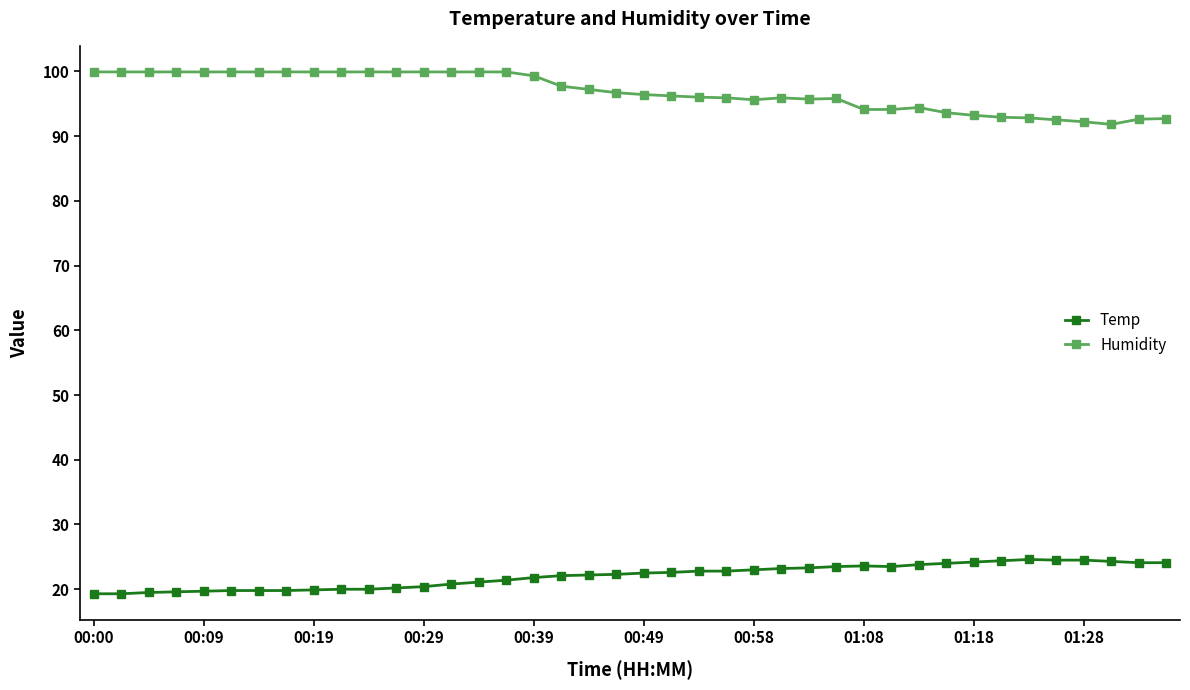

What is the maximum value for Humidity?

99.9